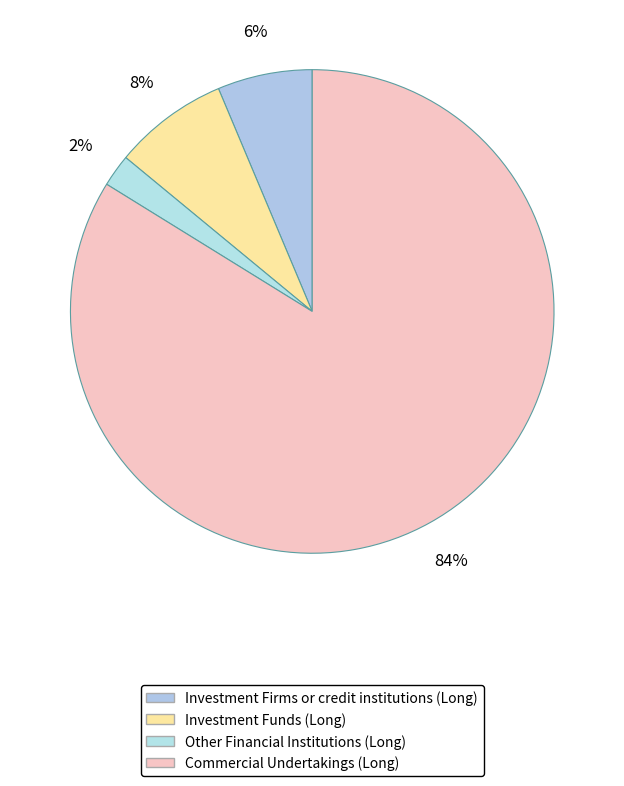

Which category has the biggest portion of the pie?

Commercial Undertakings (Long)